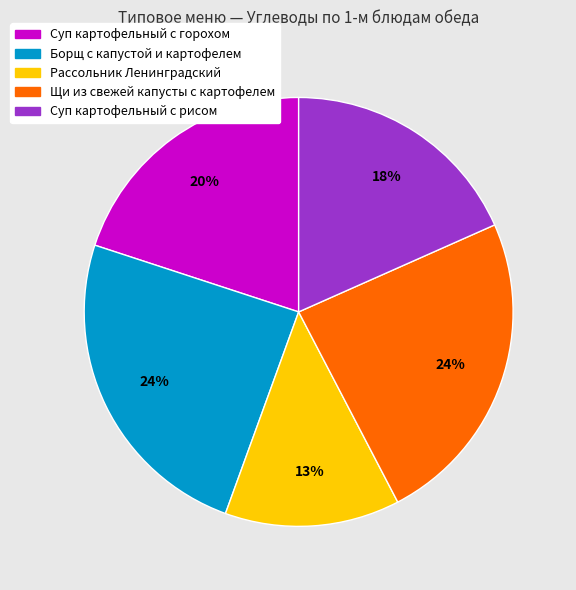

To the nearest percent, what percentage of the pie is Суп картофельный с рисом?

18%